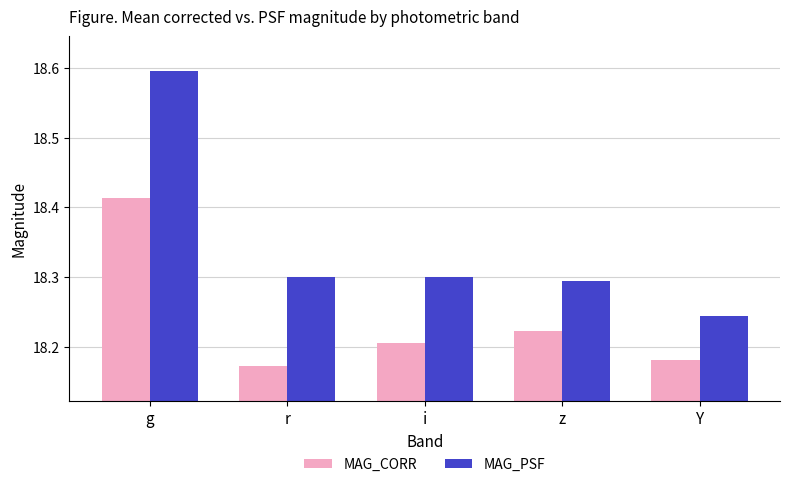

At which category is the sum across all series the highest?

g